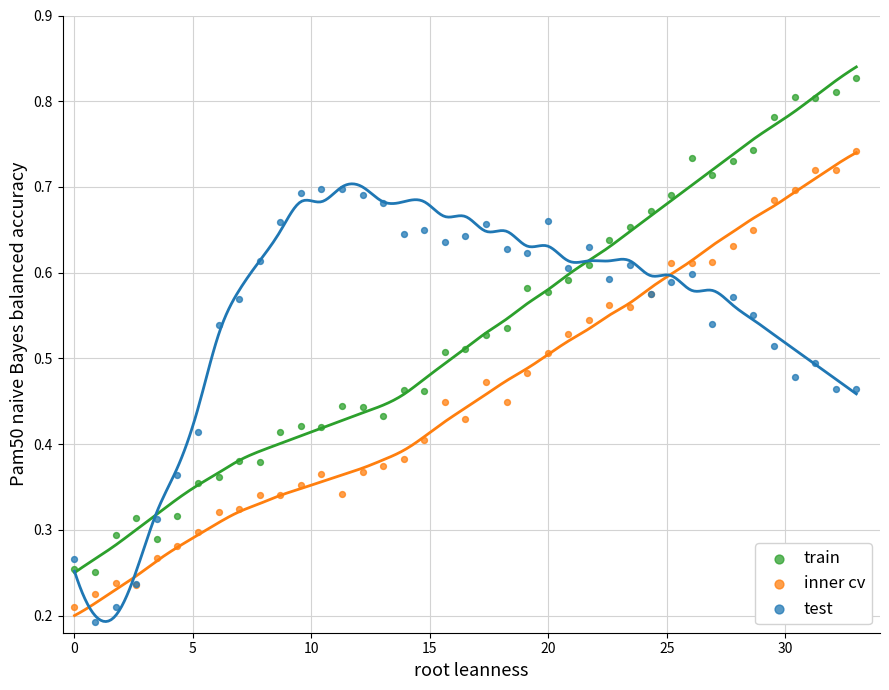

What is the X range (max minus min) for the scatter plot?

33.0